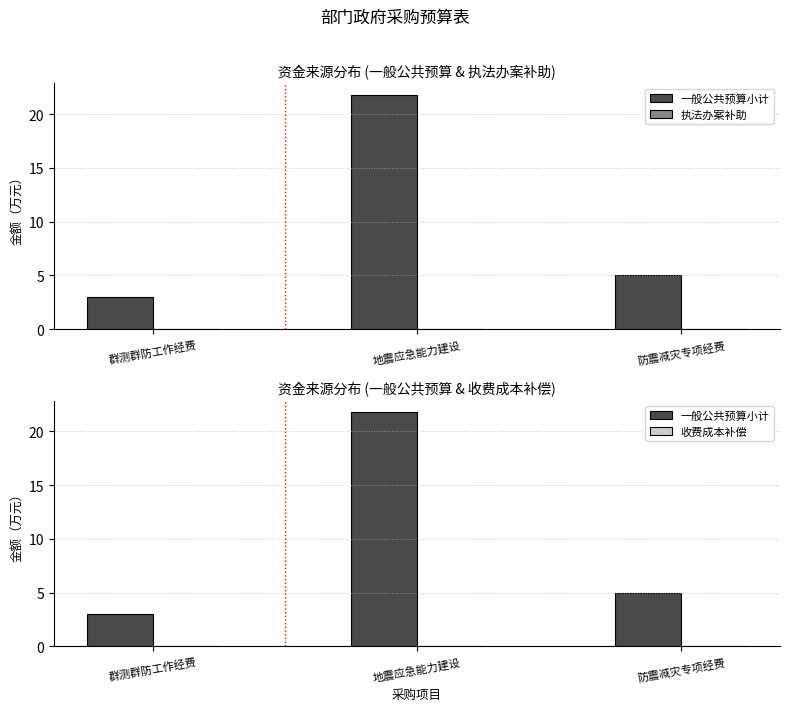

Reading left to right, extract all data points from this chart.

一般公共预算小计: 群测群防工作经费=3.0	地震应急能力建设=21.8	防震减灾专项经费=5.0
执法办案补助: 群测群防工作经费=0.0	地震应急能力建设=0.0	防震减灾专项经费=0.0
收费成本补偿: 群测群防工作经费=0.0	地震应急能力建设=0.0	防震减灾专项经费=0.0